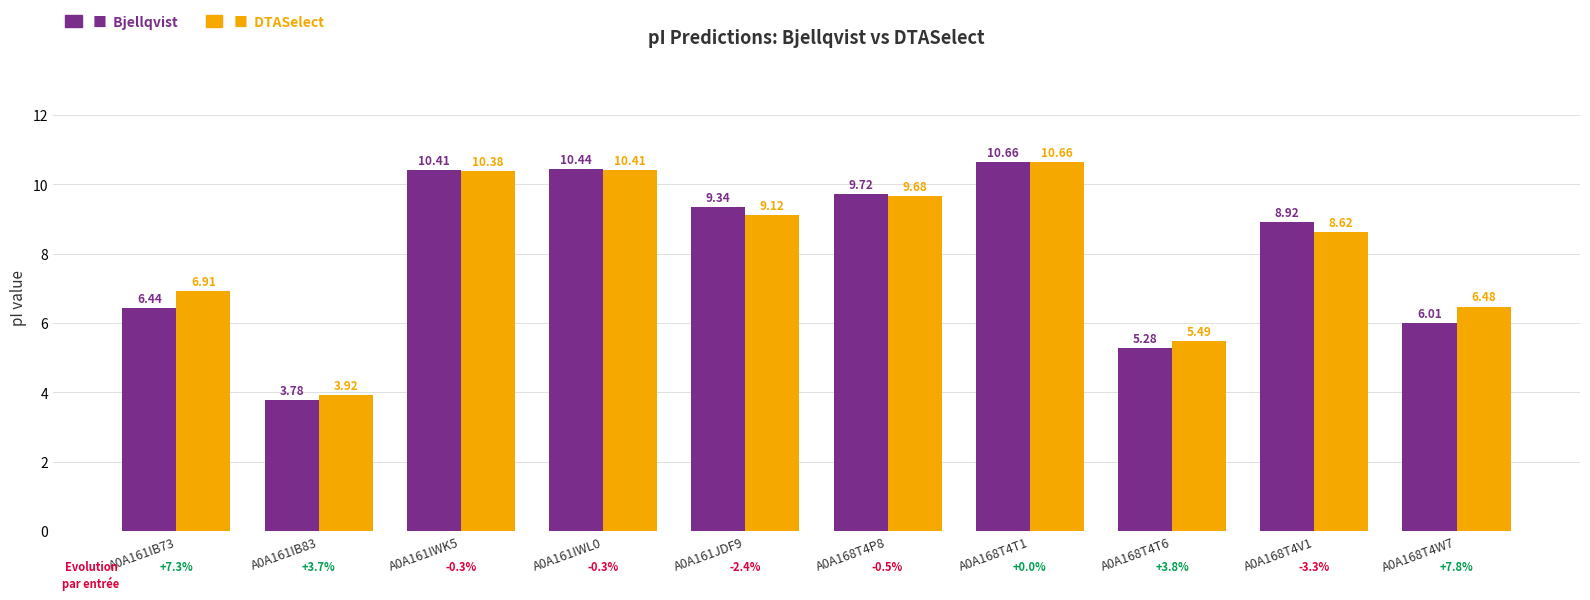

What is the total value across all series at A0A168T4T1?

21.3